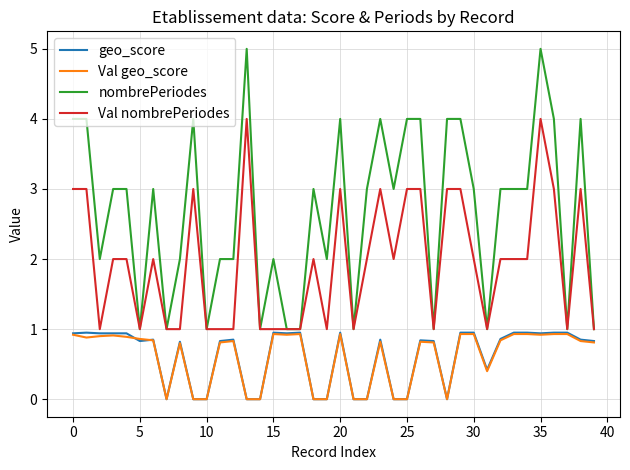

True or false: nombrePeriodes and Val geo_score cross at least once.

False